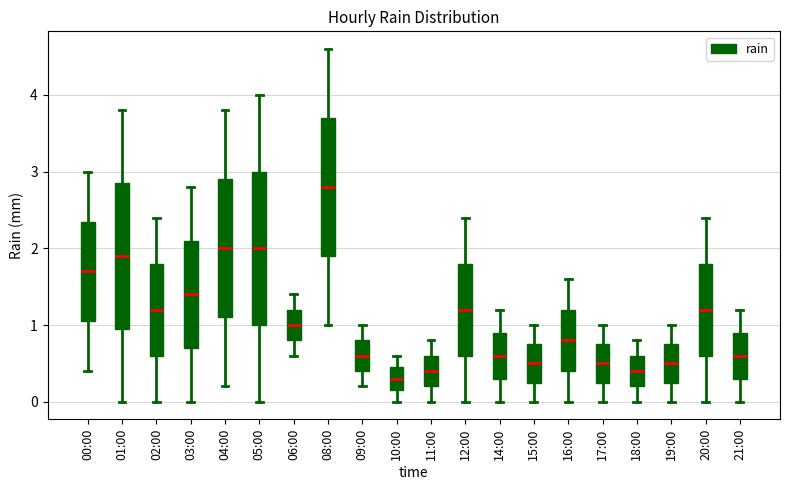

Which box has the lowest median line?

10:00